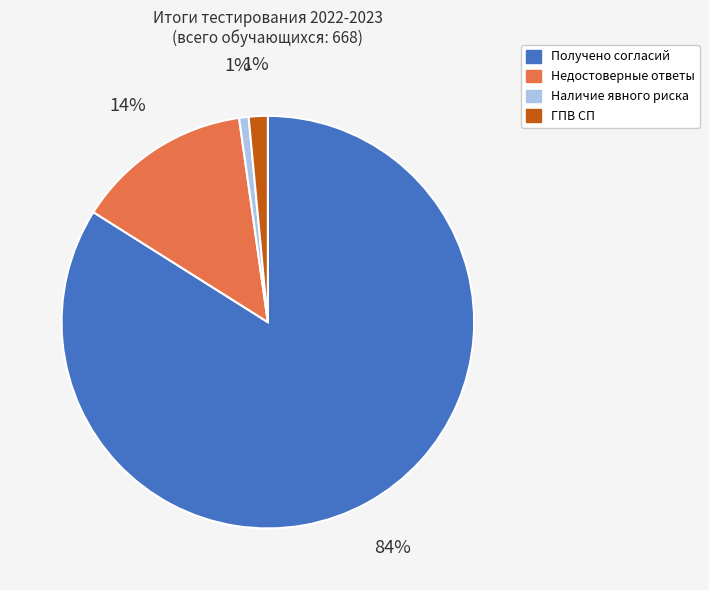

Do Недостоверные ответы and Получено согласий together represent more than half of the pie?

Yes